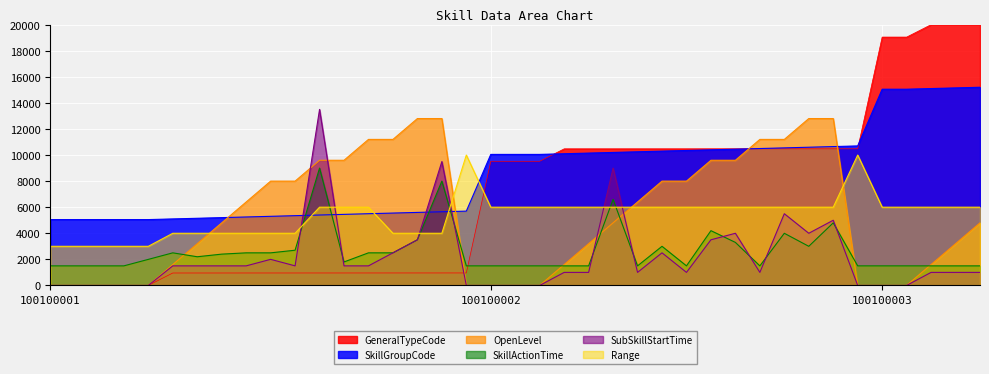

Is the value of Range at 27 greater than the value of GeneralTypeCode at 13?

Yes